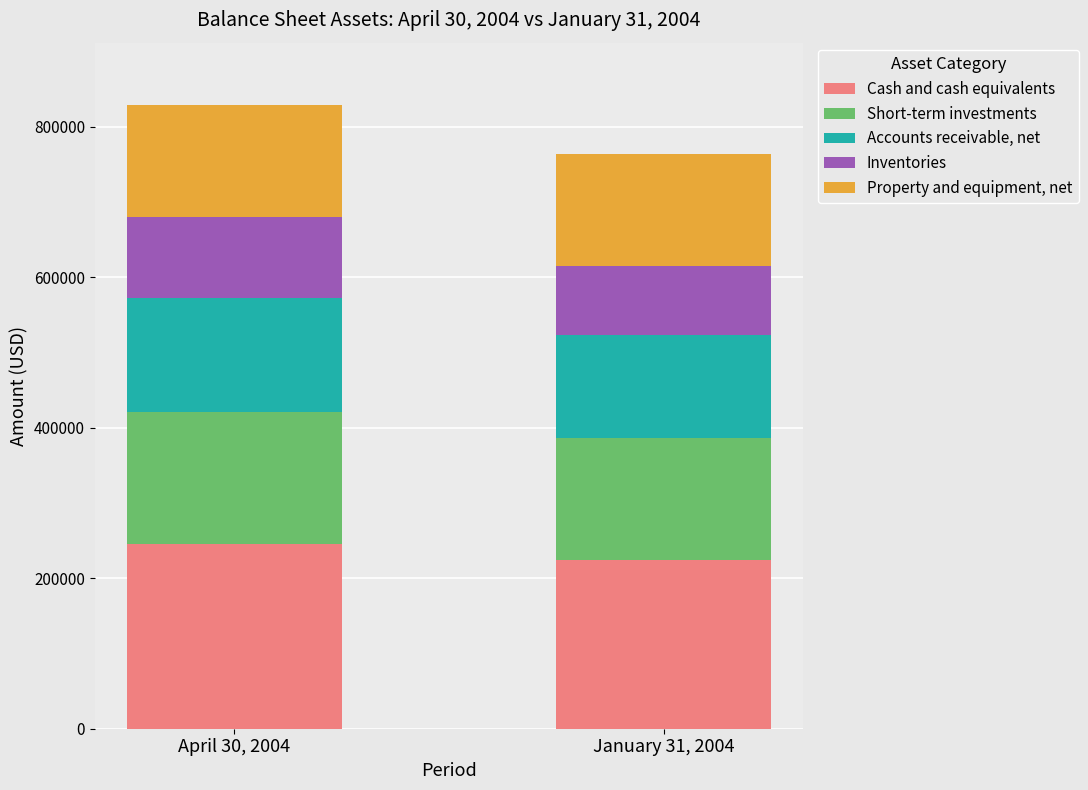

What is the total value across all series at April 30, 2004?

829178